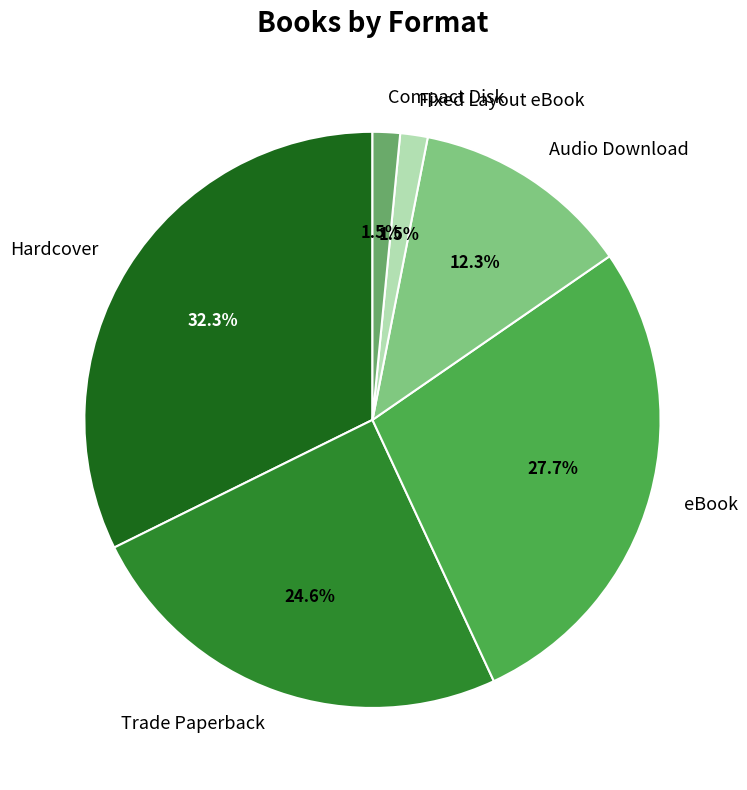

Between Hardcover and Compact Disk, which is larger?

Hardcover